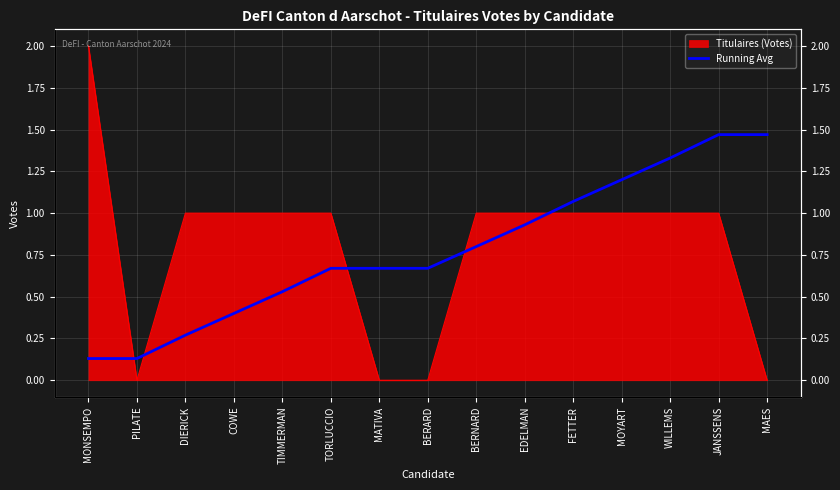

The chart shows a value of 0.1 at DIERICK. True or false?

False